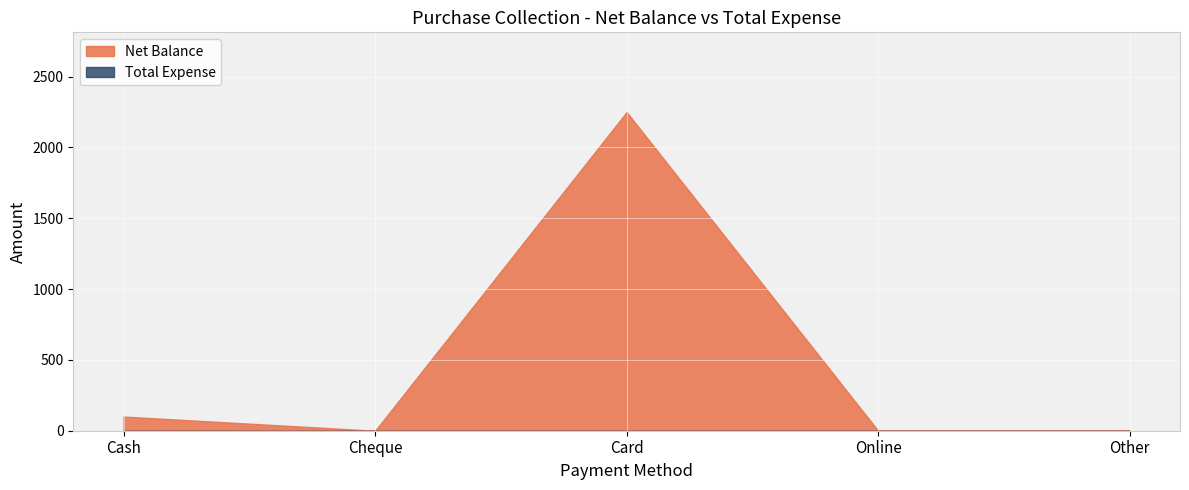

What is the total value across all series at Cash?

100